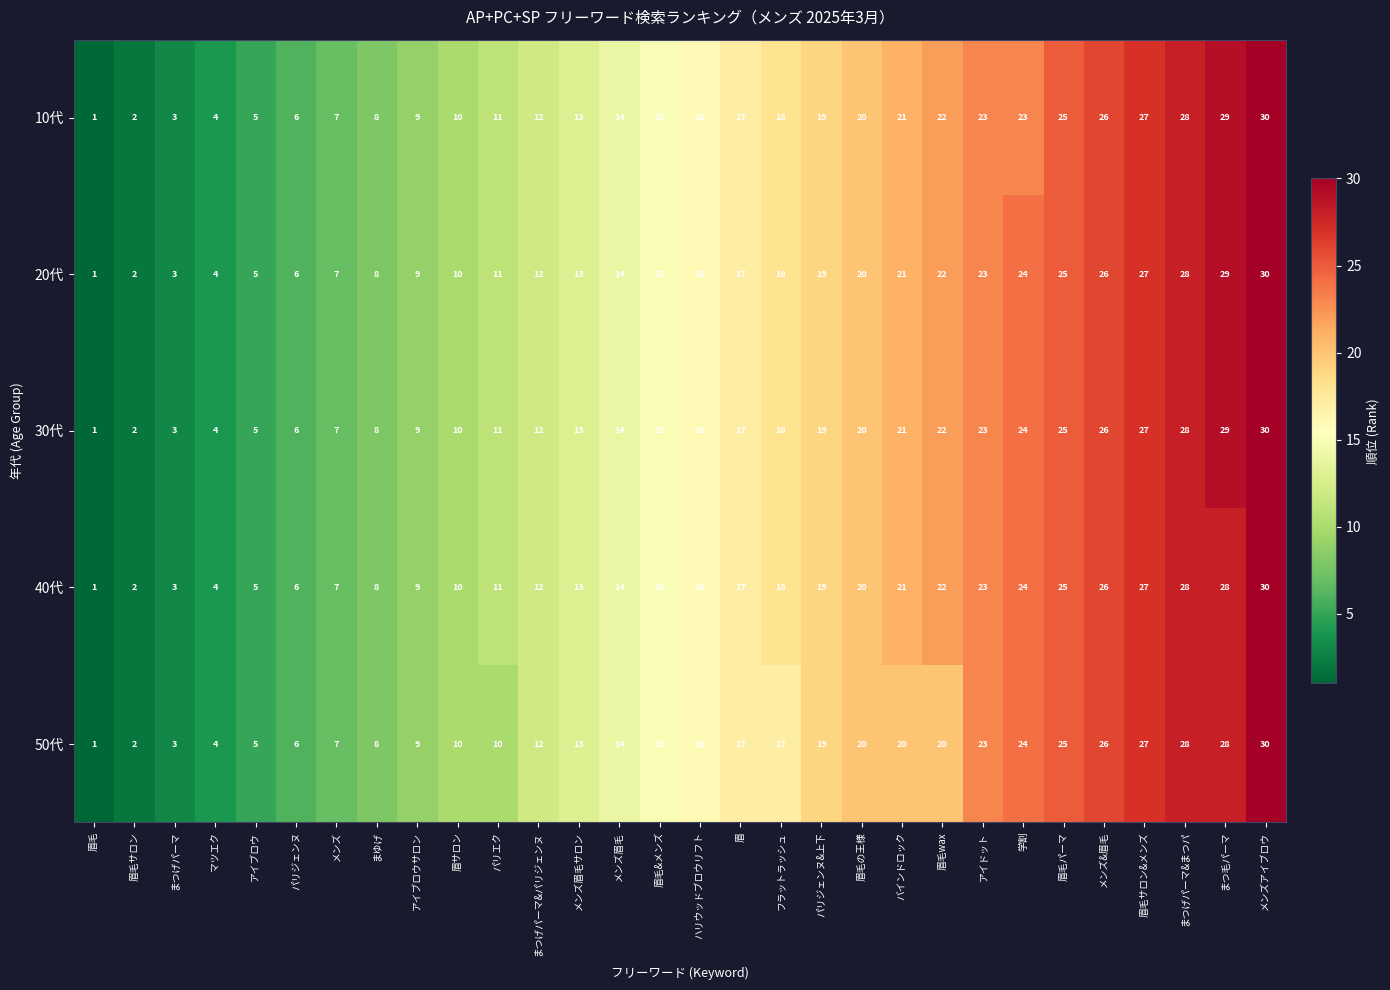

Is it true that 40代 equals 30 at フラットラッシュ?

False